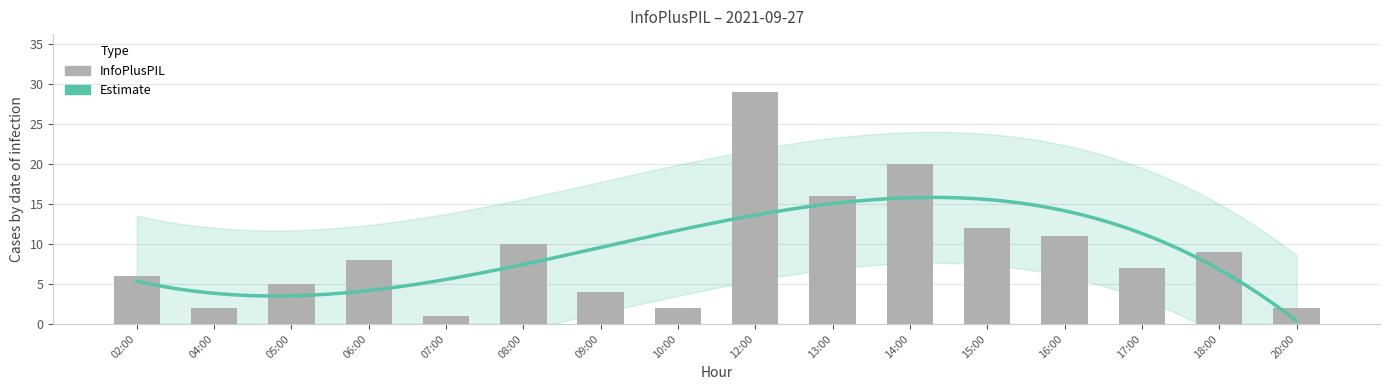

Reading left to right, what are all the values shown in this chart?

02:00=6	04:00=2	05:00=5	06:00=8	07:00=1	08:00=10	09:00=4	10:00=2	12:00=29	13:00=16	14:00=20	15:00=12	16:00=11	17:00=7	18:00=9	20:00=2